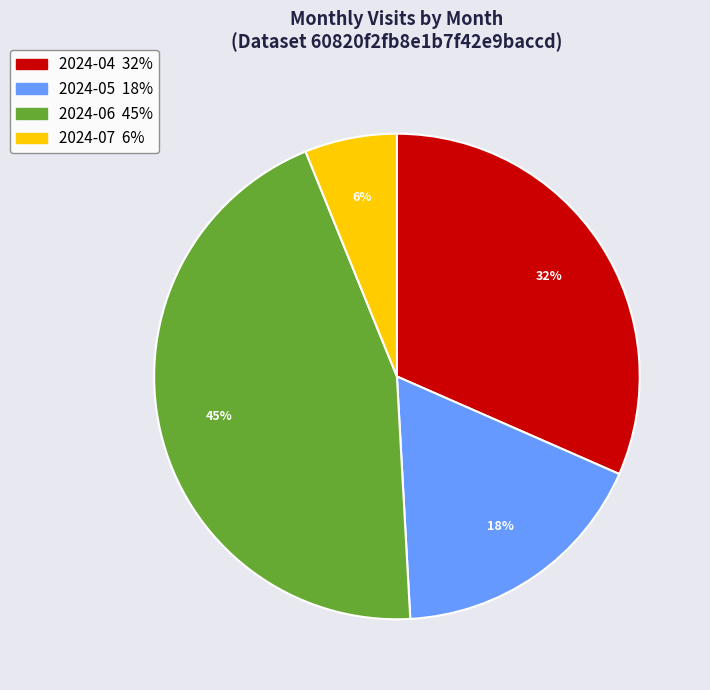

How many slices are in this pie chart?

4